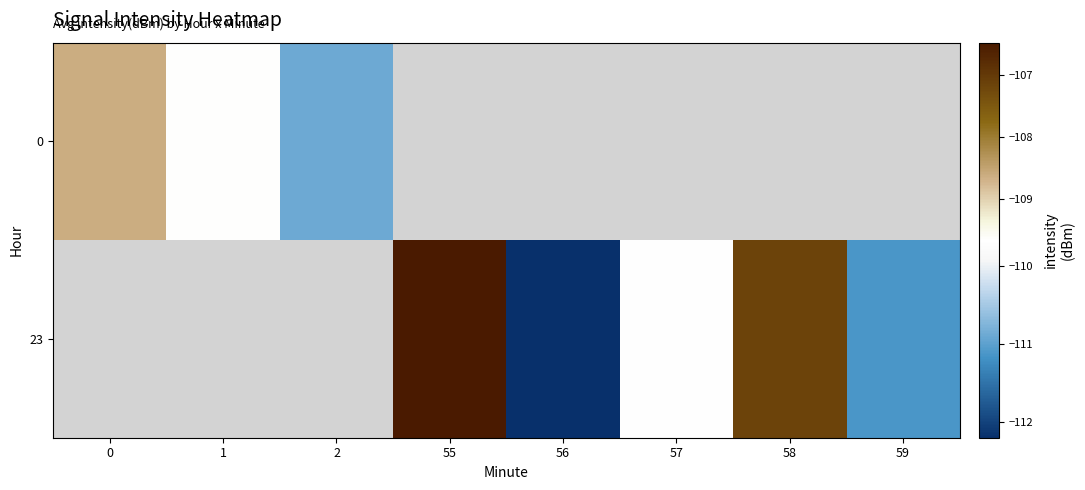

At how many categories does at least one series exceed -109?

3